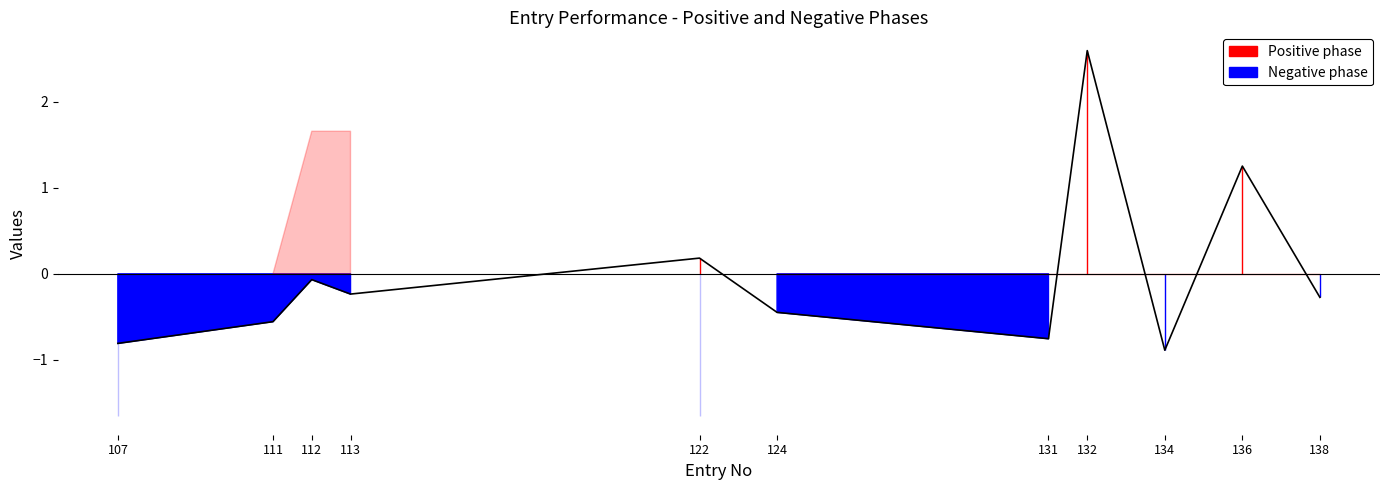

Is it true that the value at 122 is 0.2?

True